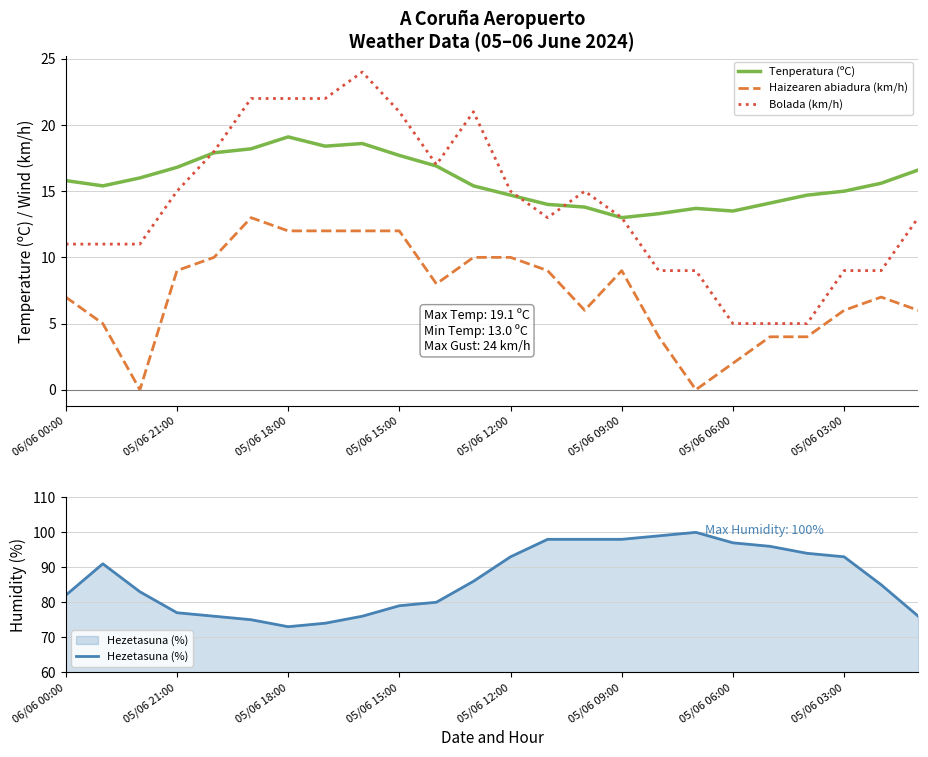

Which series has the widest spread of values?

Hezetasuna (%)